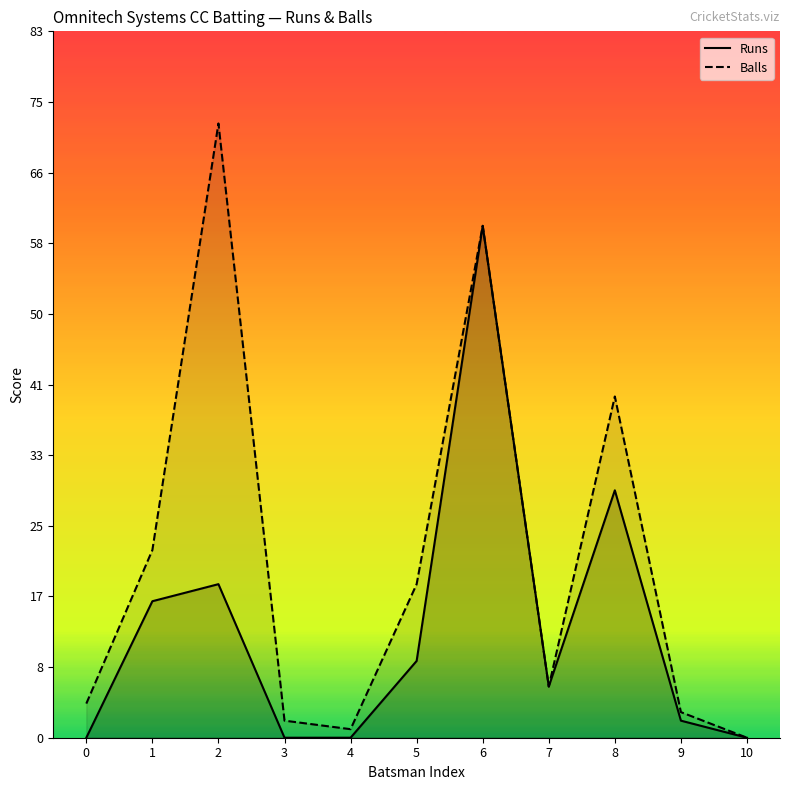

The value of Runs at 7 is 3. True or false?

False